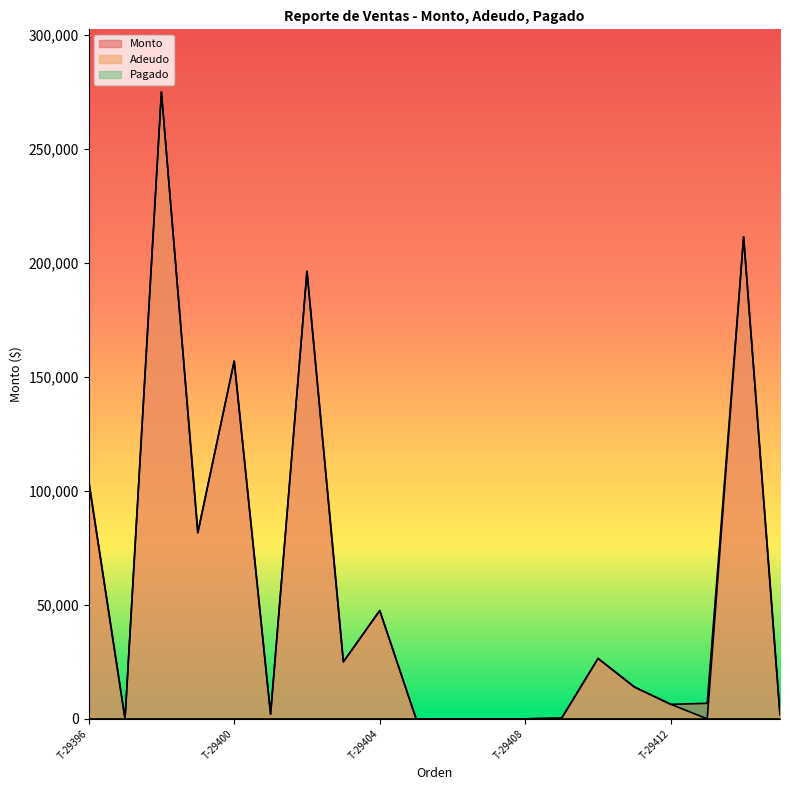

How many data points in Adeudo are less than 13962?

10